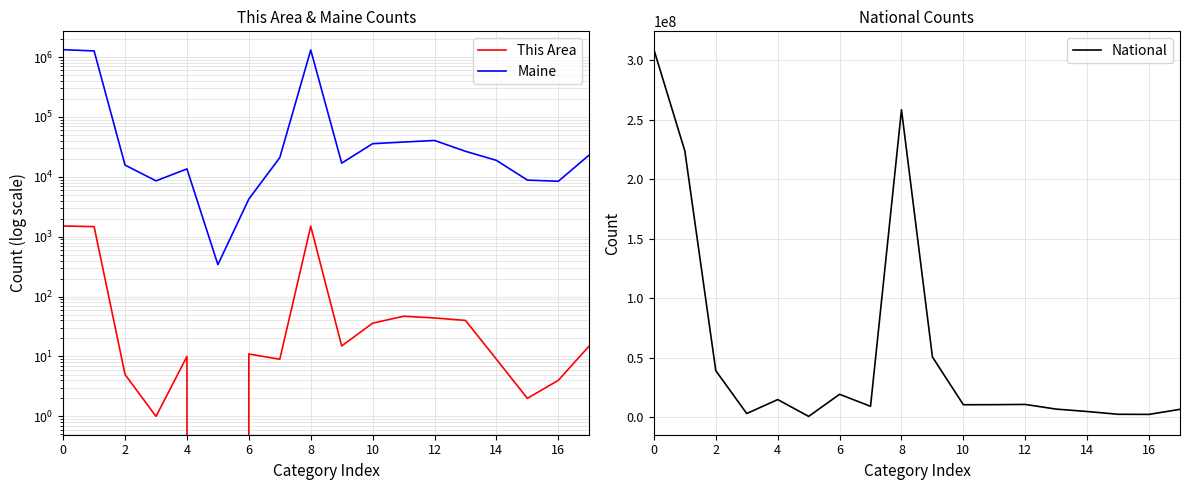

Does the chart display data point markers on the line(s)?

No